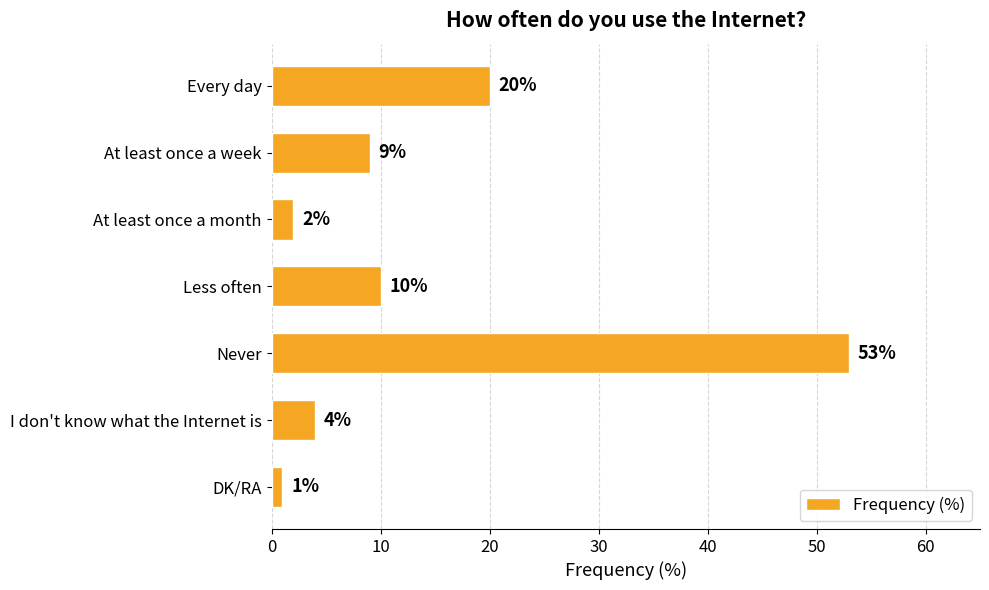

Is it true that the value at Less often is 10?

True